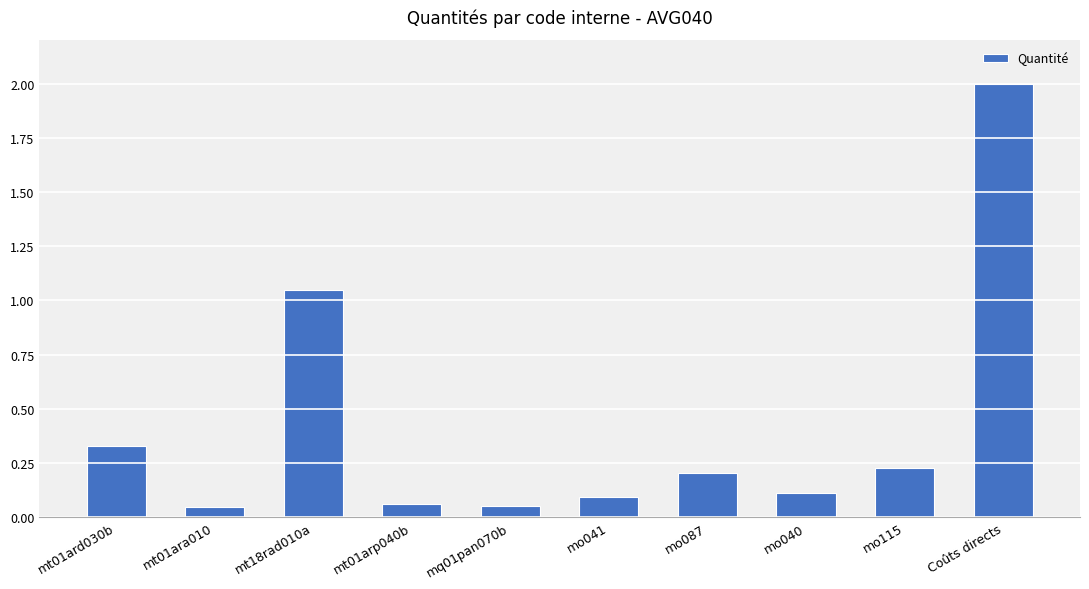

The chart shows a value of 0.1 at mo041. True or false?

True